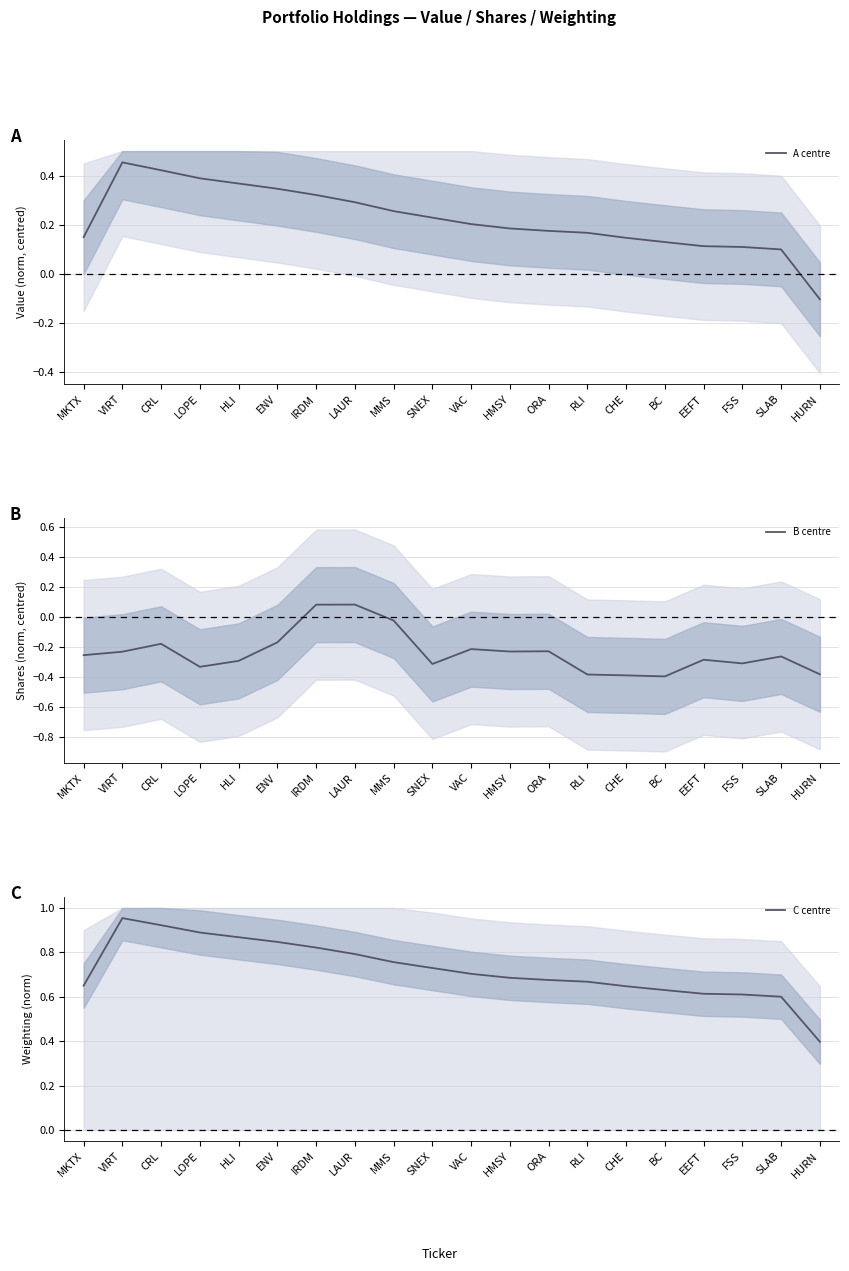

What is the average value of the C centre series?

0.7